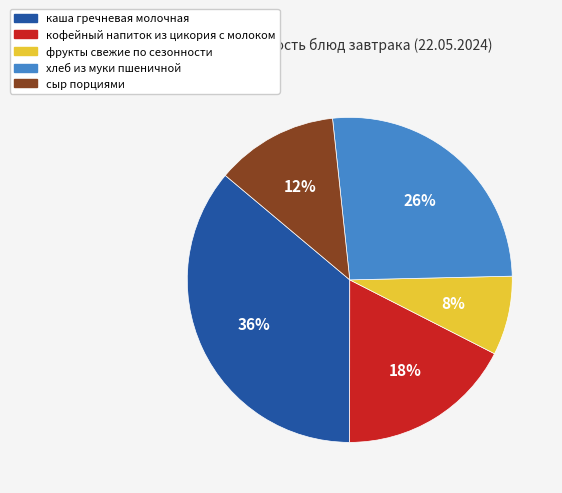

Do каша гречневая молочная and сыр порциями together represent more than half of the pie?

No